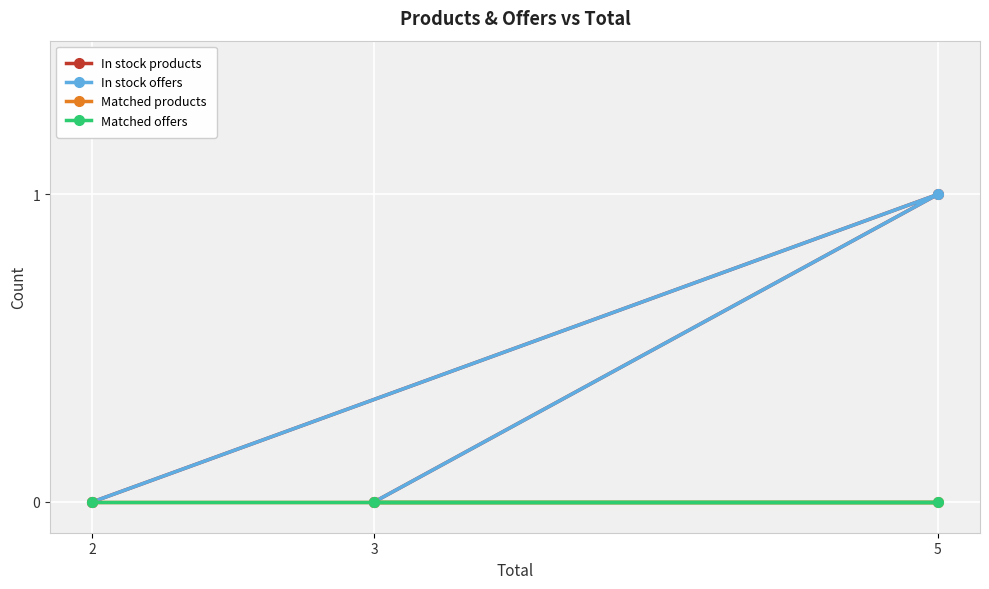

What is the total value across all series at 5?

2